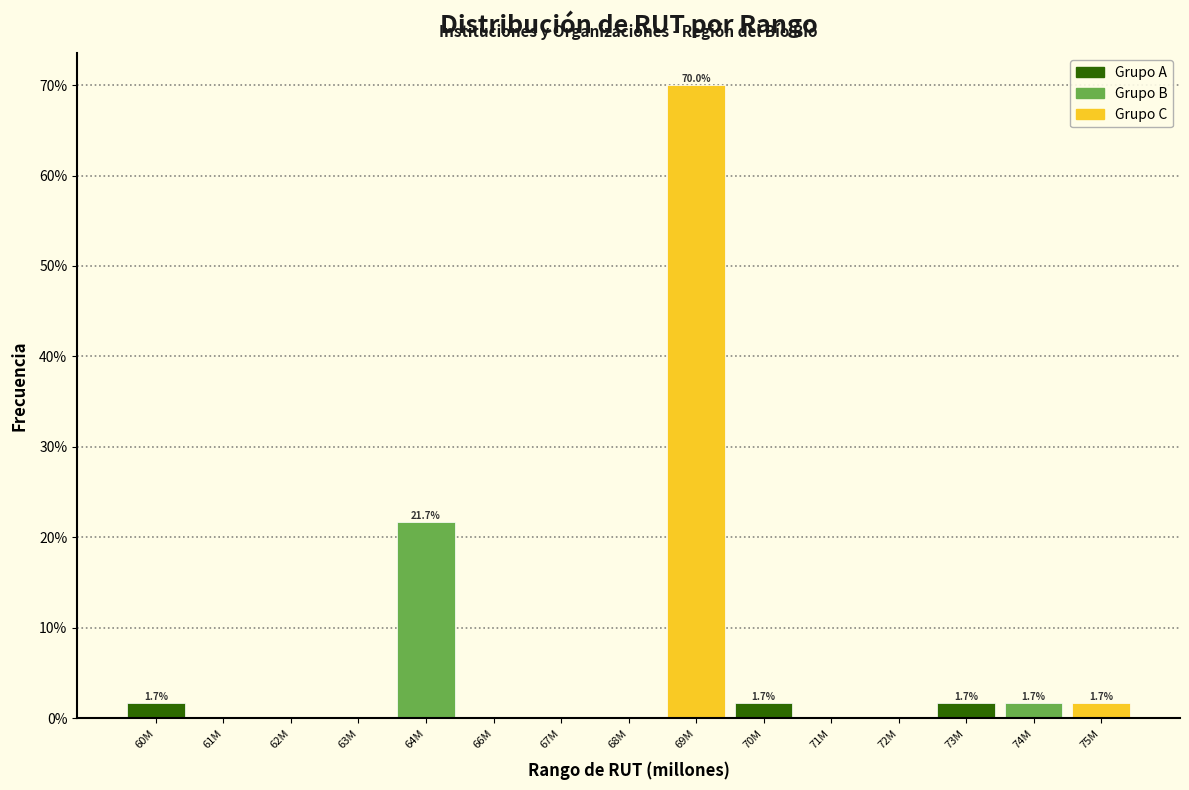

Reading left to right, transcribe all the data shown in this chart.

60M=1.7	61M=0.0	62M=0.0	63M=0.0	64M=21.7	66M=0.0	67M=0.0	68M=0.0	69M=70.0	70M=1.7	71M=0.0	72M=0.0	73M=1.7	74M=1.7	75M=1.7